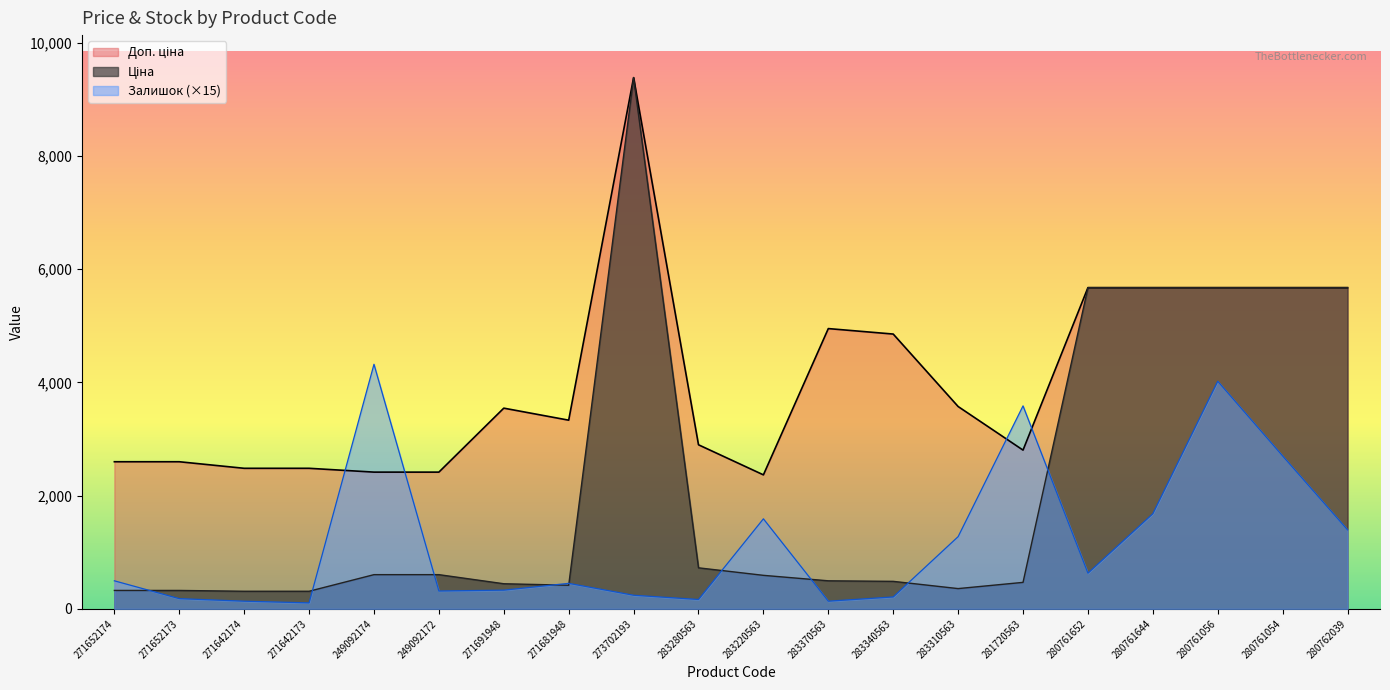

The value of Ціна at 283340563 is 485.4. True or false?

True